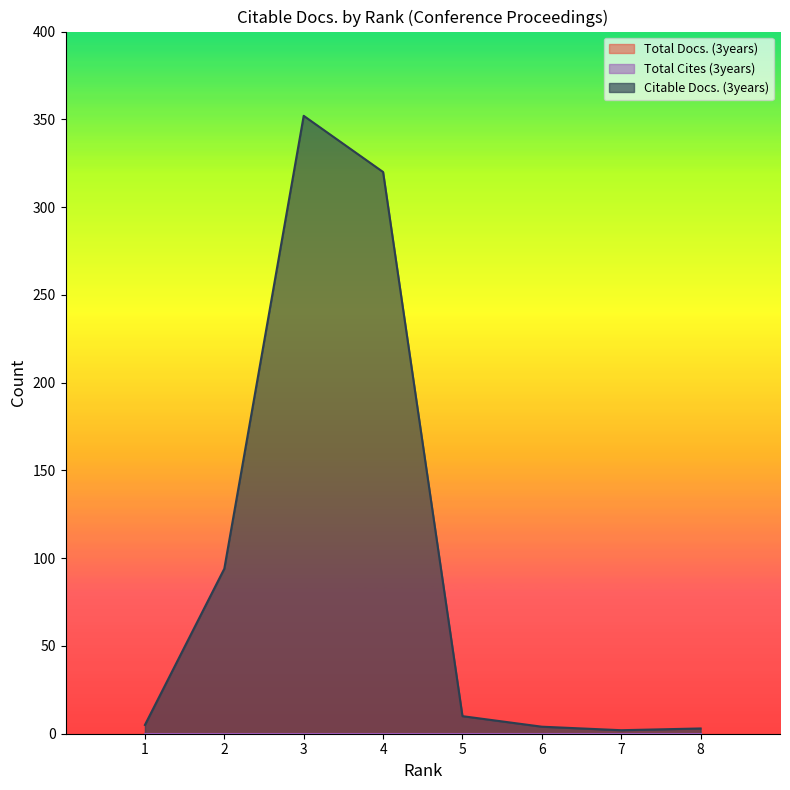

True or false: Total Docs. (3years) has more than 2 interior local peaks.

False